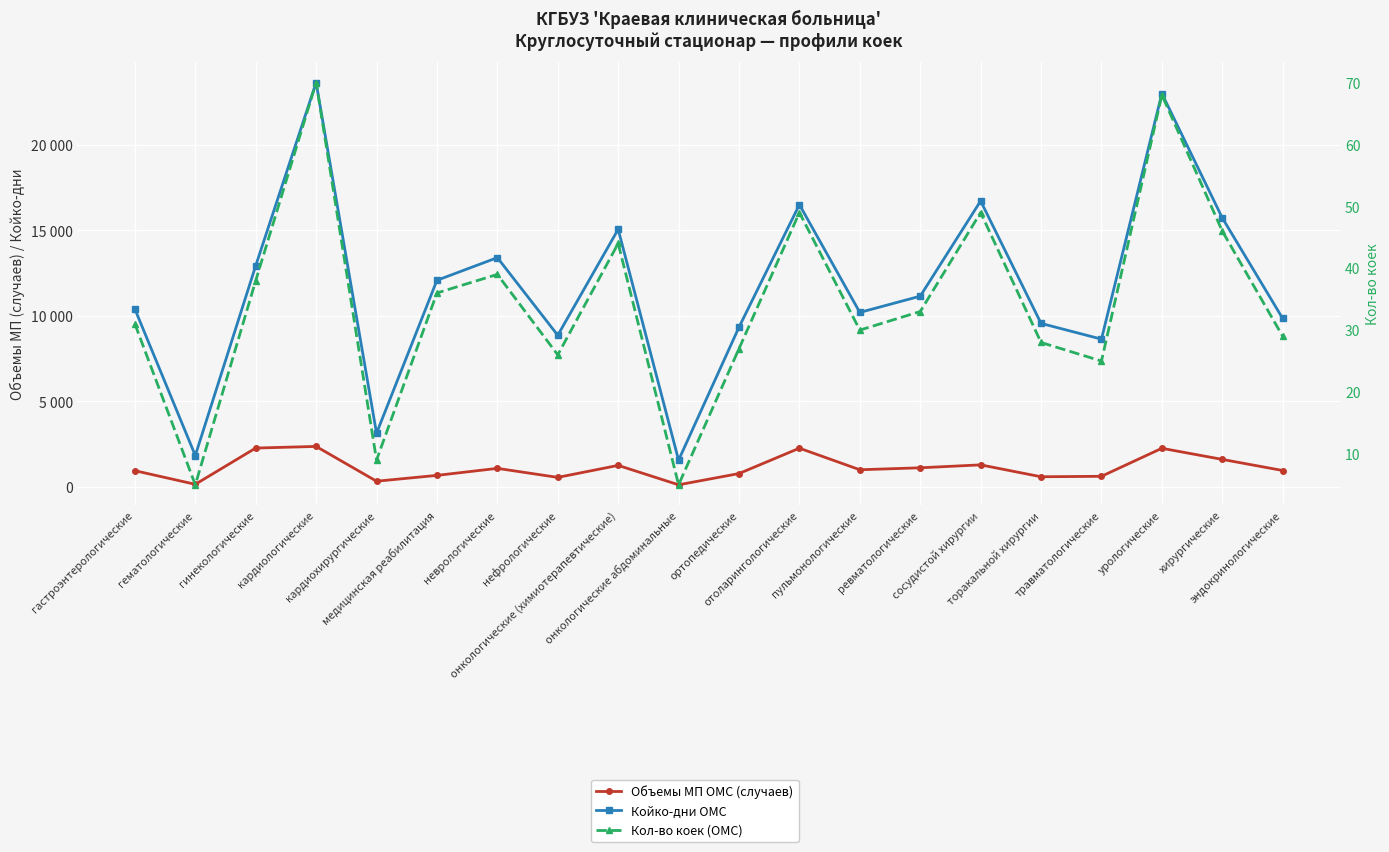

True or false: Объемы МП ОМС (случаев) and Кол-во коек (ОМС) intersect in this chart.

False